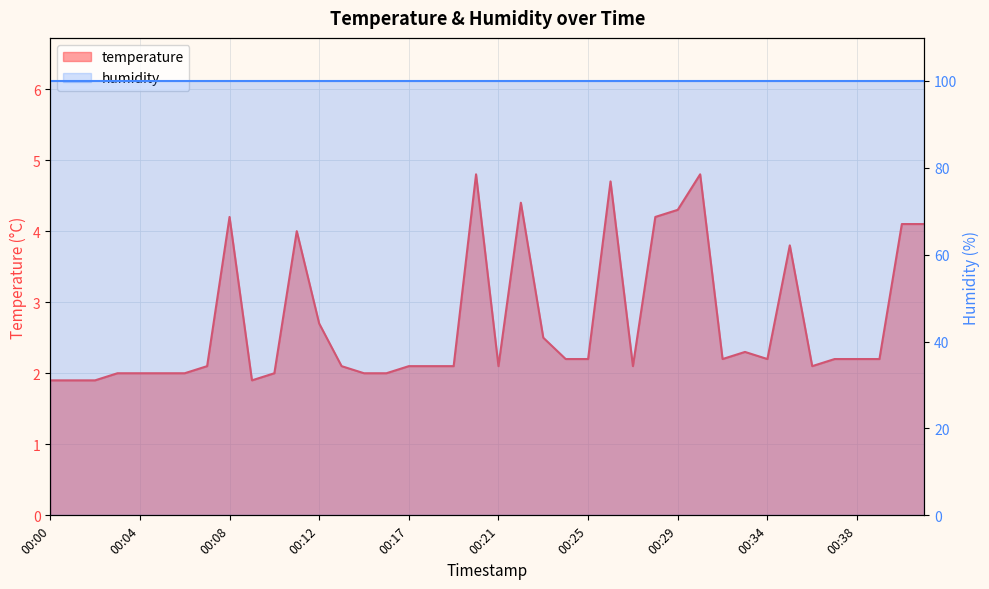

How many data points does each series have?

40